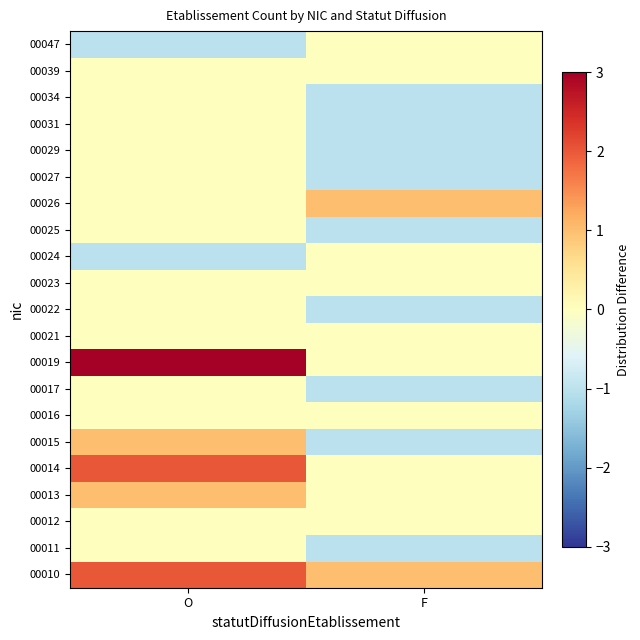

What is the smallest value displayed?

-1